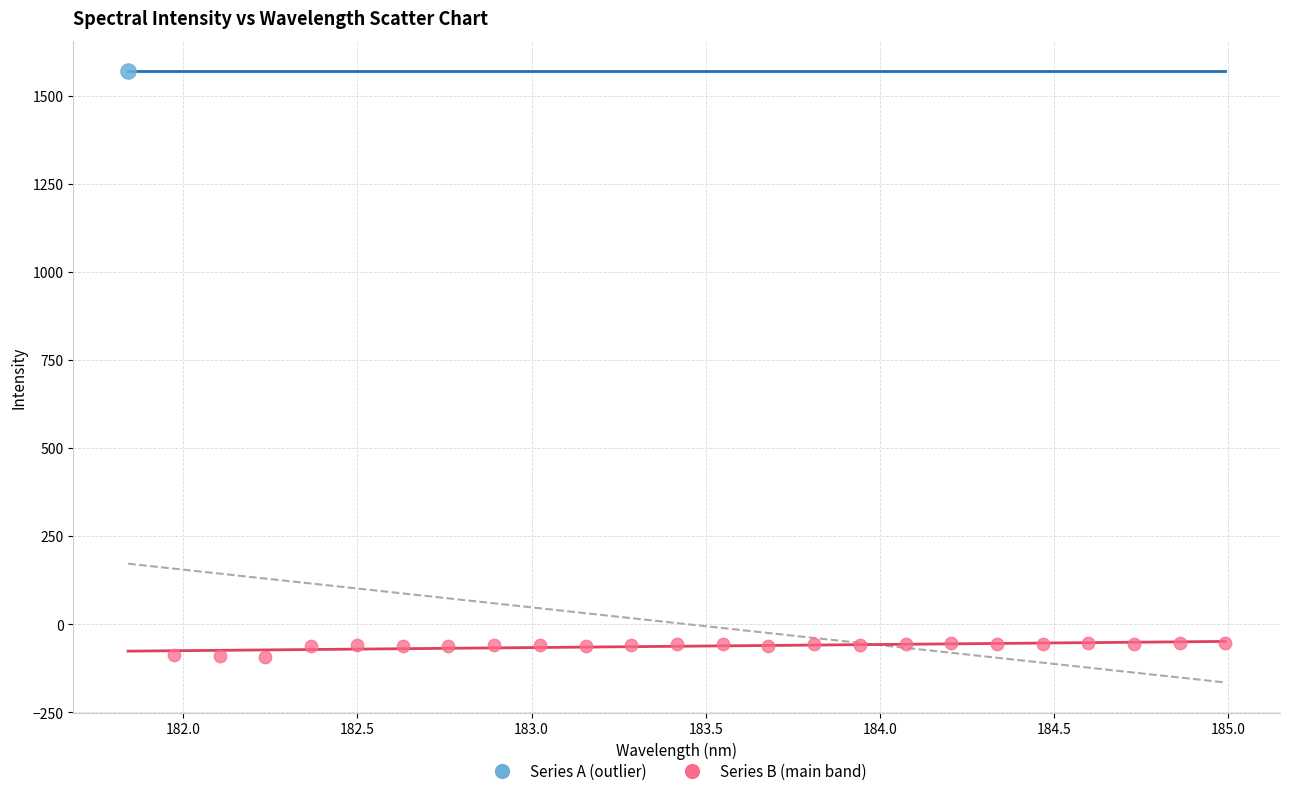

What are all the series names shown in the legend?

Series A (outlier), Series B (main band)